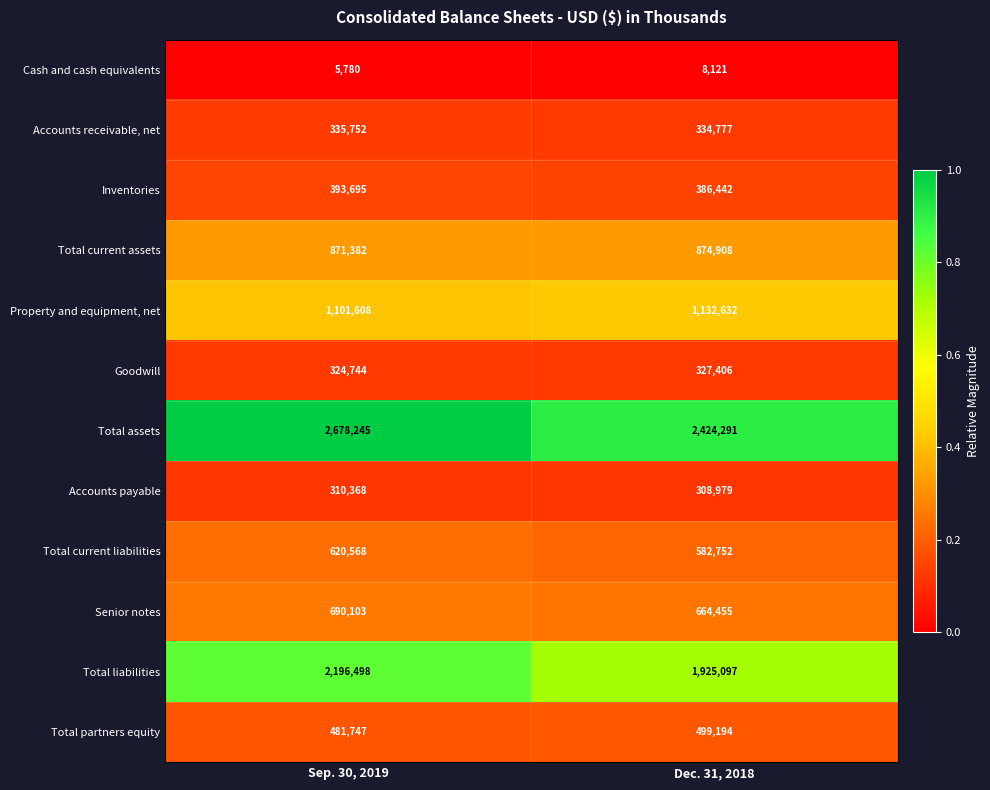

The value of Property and equipment, net at Sep. 30, 2019 is 1442847. True or false?

False